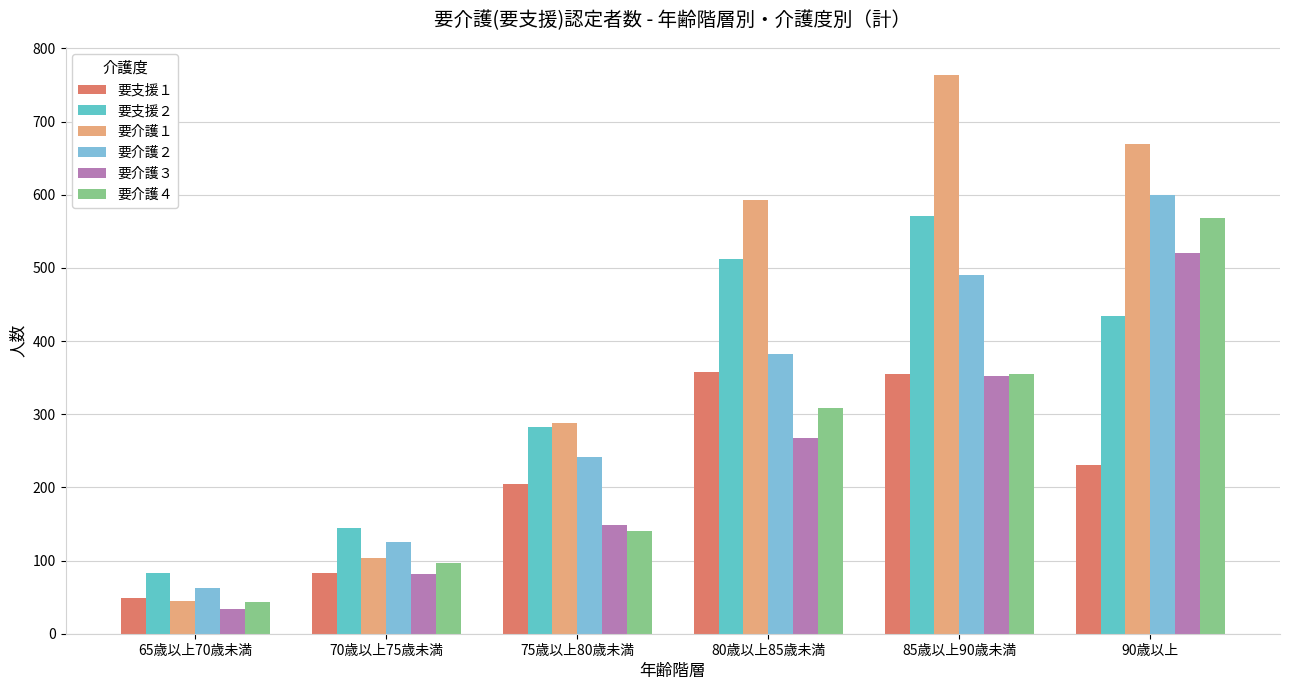

What is the average value of the 要介護４ series?

252